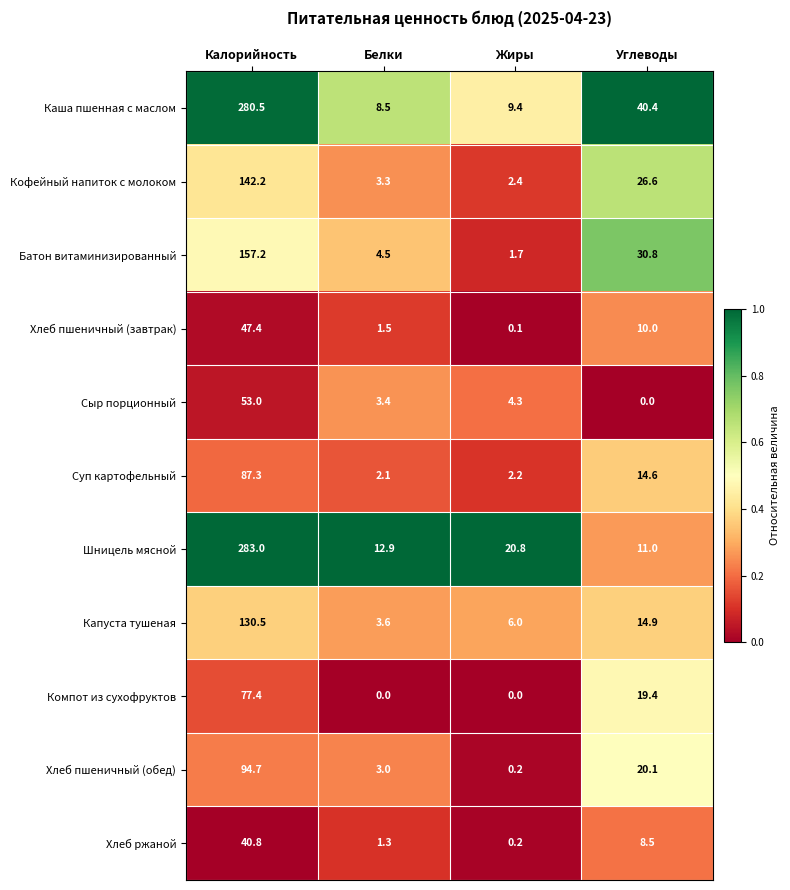

Between Калорийность and Углеводы, which series saw the biggest shift?

Шницель мясной